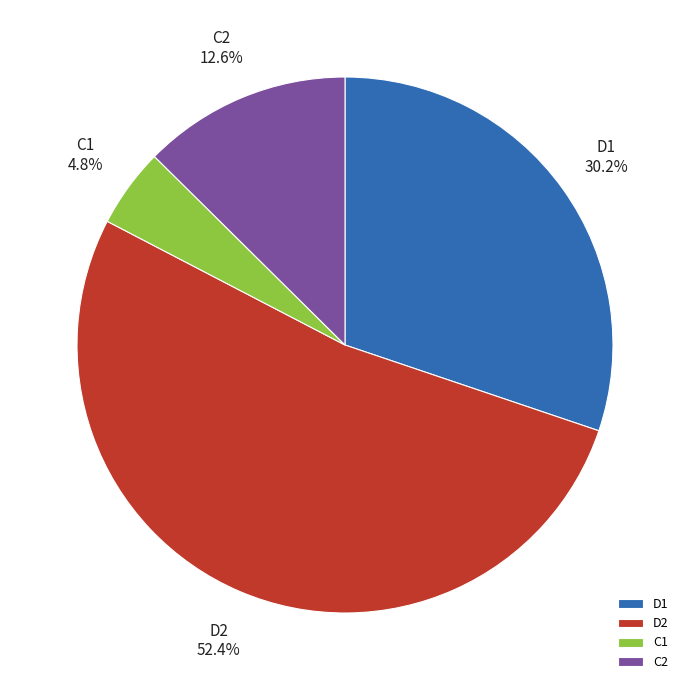

Does D2 account for over 50% of the chart?

Yes